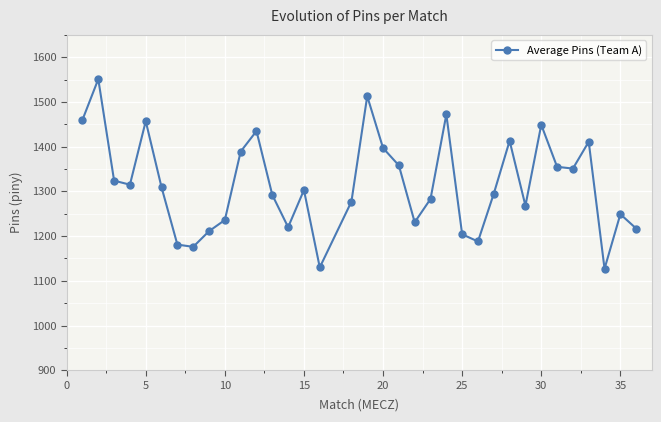

What is the minimum value shown in the chart?

1127